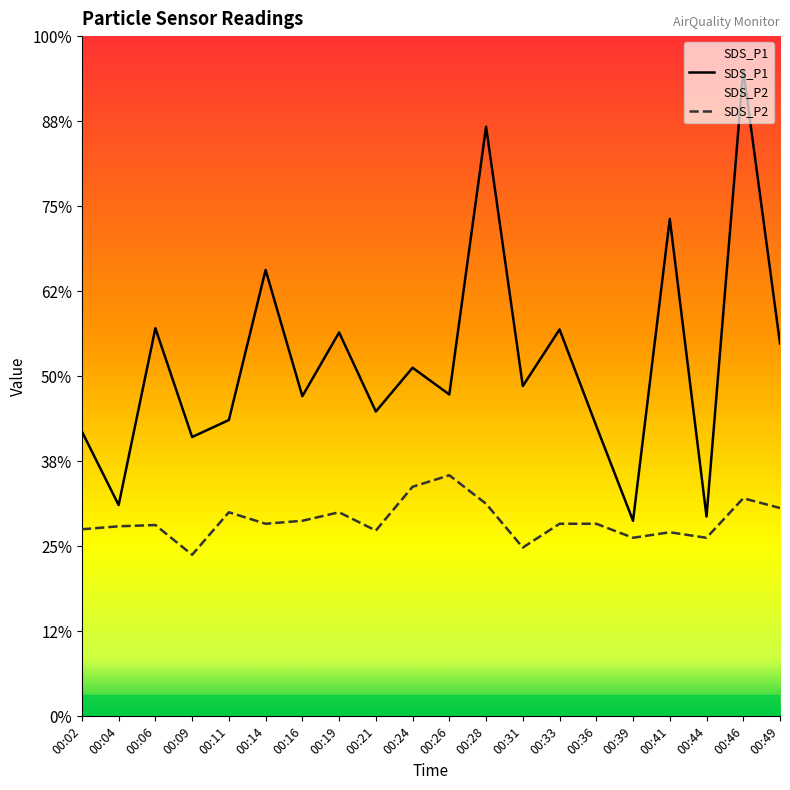

Reading left to right, transcribe all the data shown in this chart.

SDS_P1: 6.7	5.0	9.1	6.6	7.0	10.5	7.5	9.0	7.2	8.2	7.6	13.9	7.8	9.1	6.8	4.6	11.7	4.7	15.2	8.8
SDS_P2: 4.4	4.5	4.5	3.8	4.8	4.5	4.6	4.8	4.4	5.4	5.7	5.0	4.0	4.5	4.5	4.2	4.3	4.2	5.1	4.9